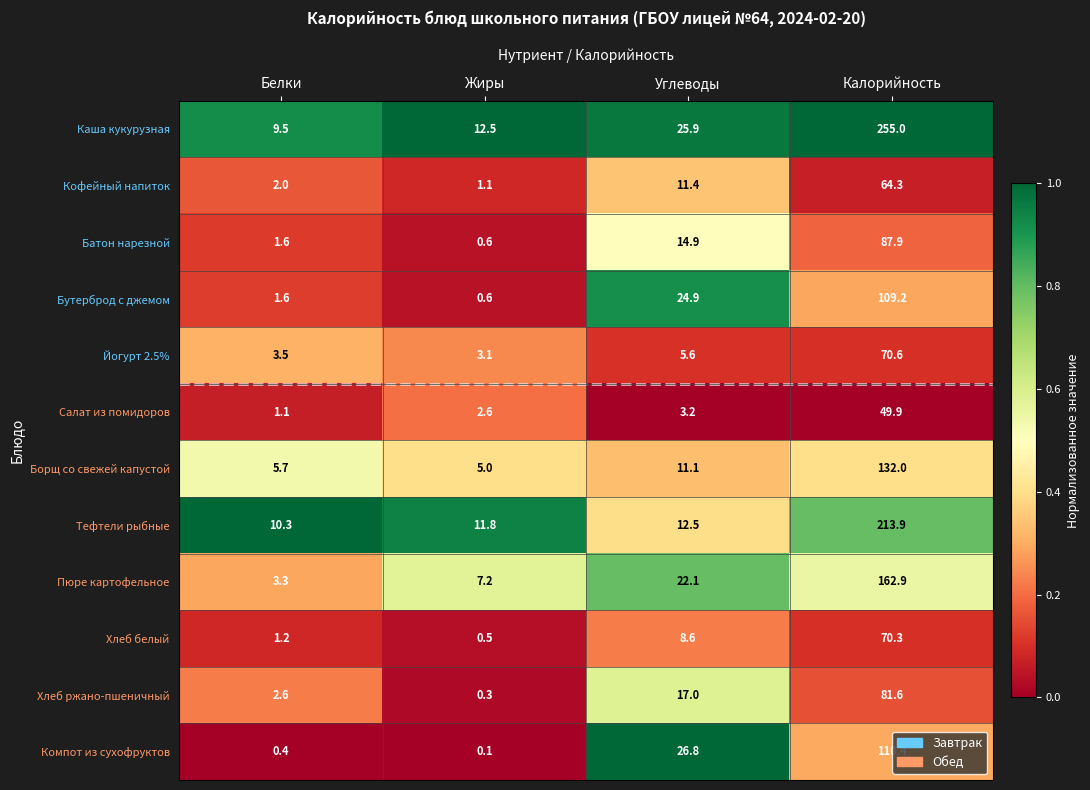

What is the difference between the second highest and second lowest values in the Тефтели рыбные series?

0.7